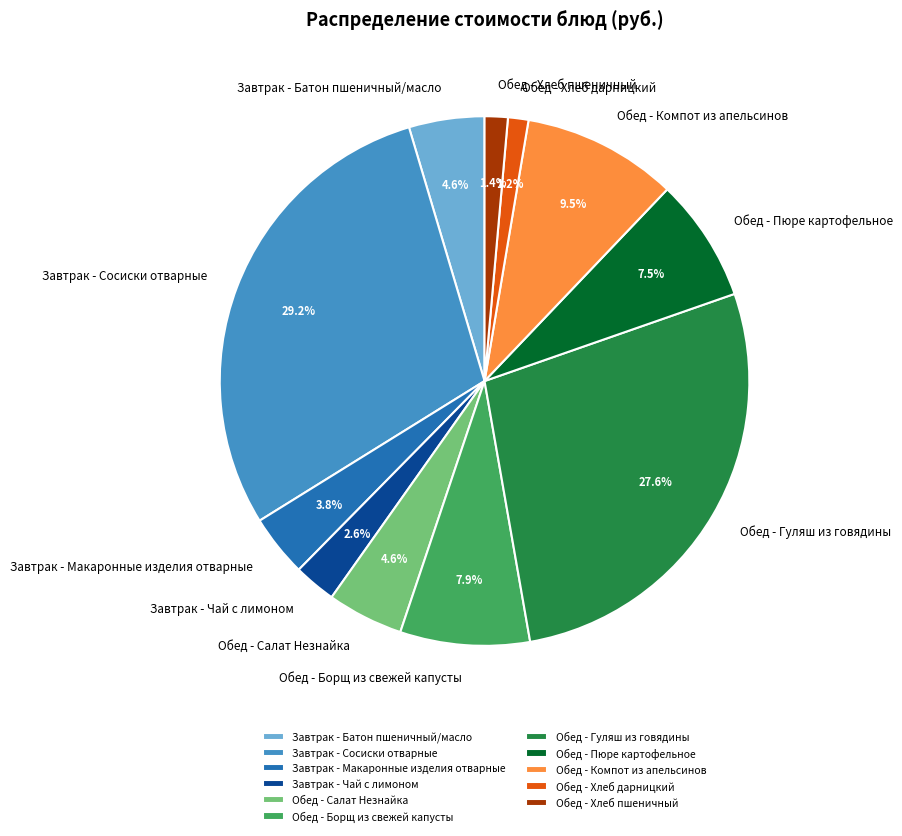

Which category has the biggest portion of the pie?

Завтрак - Сосиски отварные